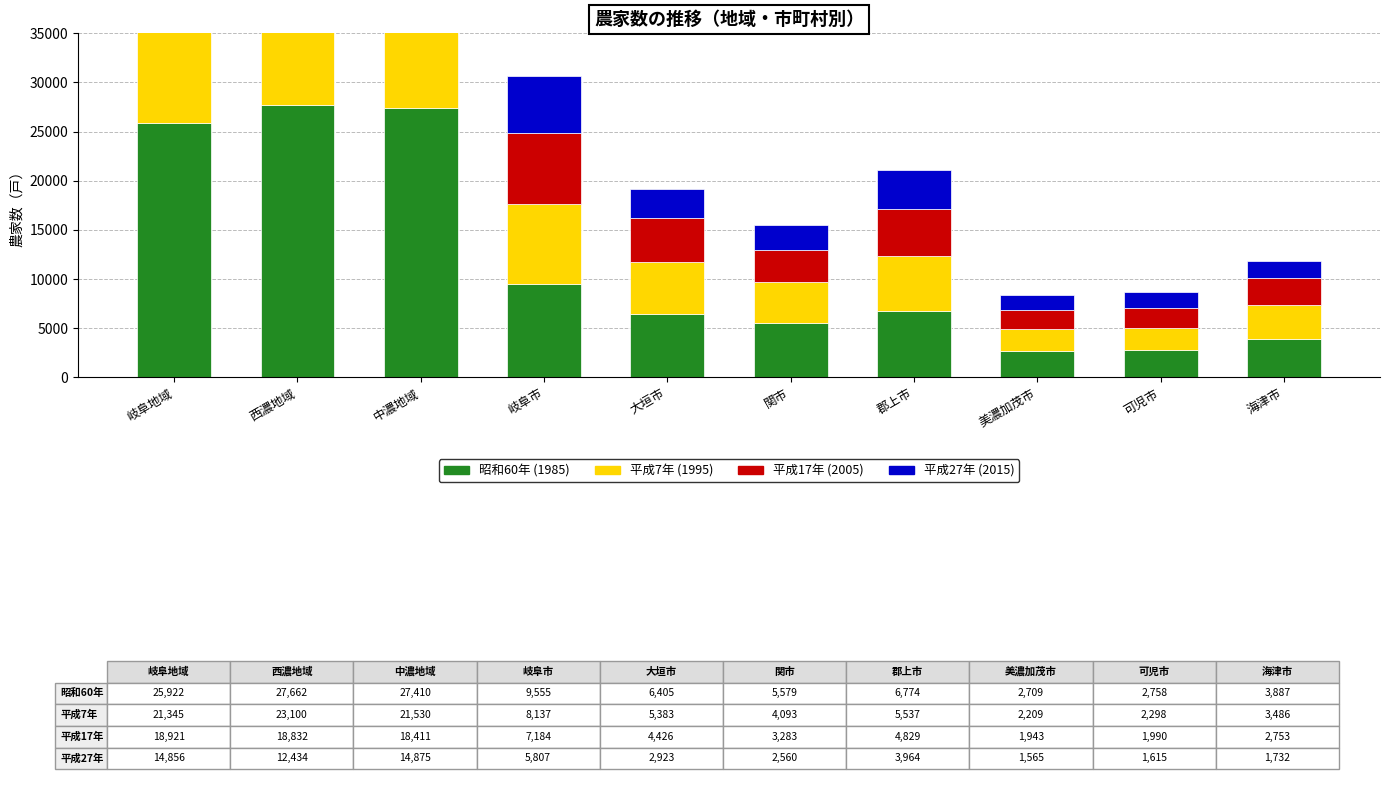

Which series has the widest spread of values?

昭和60年 (1985)